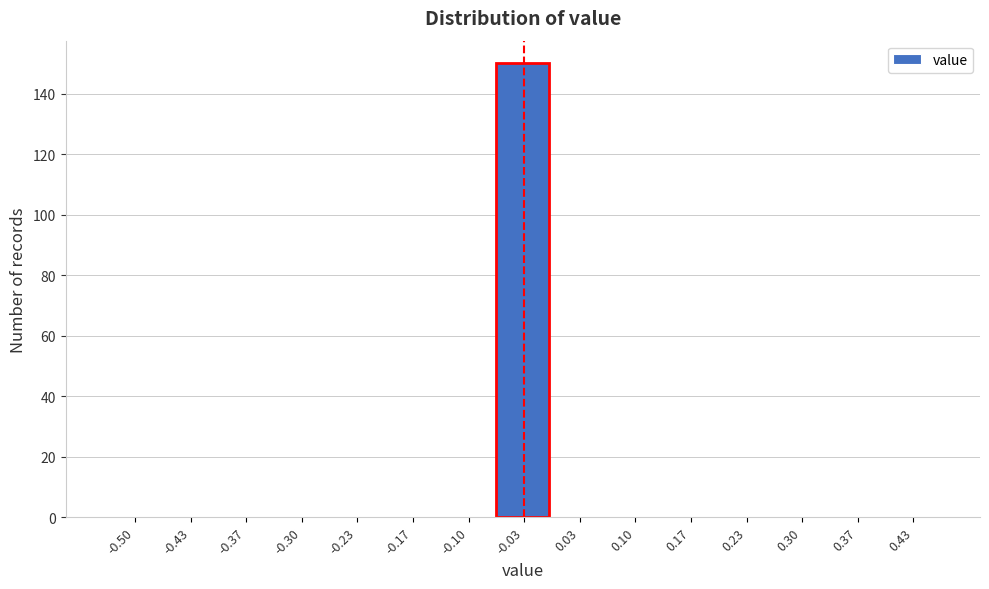

Reading left to right, what are all the values shown in this chart?

-0.50=0	-0.43=0	-0.37=0	-0.30=0	-0.23=0	-0.17=0	-0.10=0	-0.03=150	0.03=0	0.10=0	0.17=0	0.23=0	0.30=0	0.37=0	0.43=0